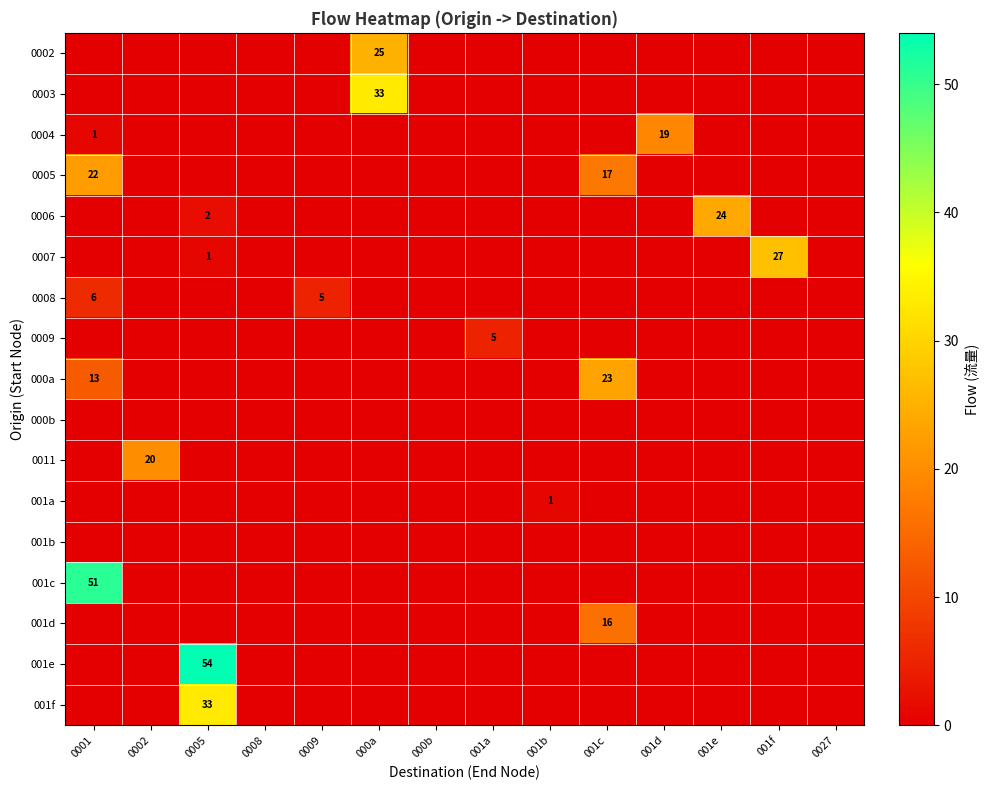

How many distinct data groups are displayed?

17